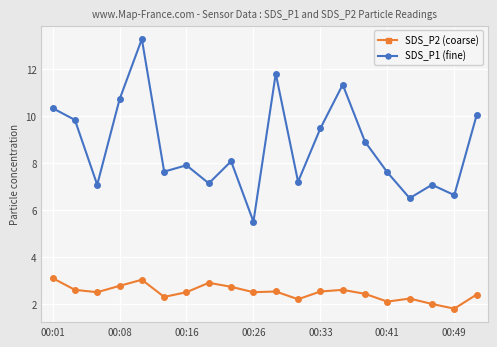

Count the number of categories in the chart.

20